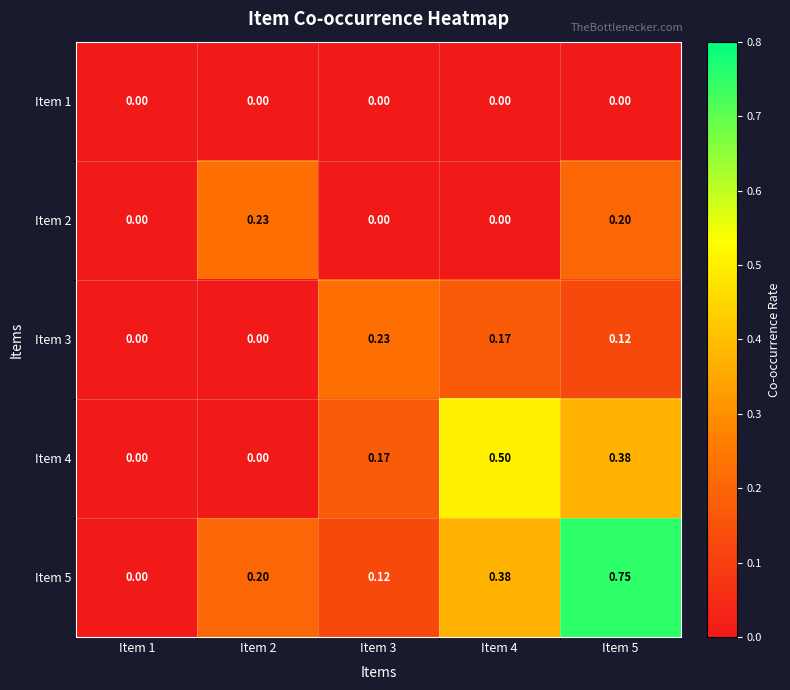

What is the spread (max minus min) of values at Item 3?

0.2